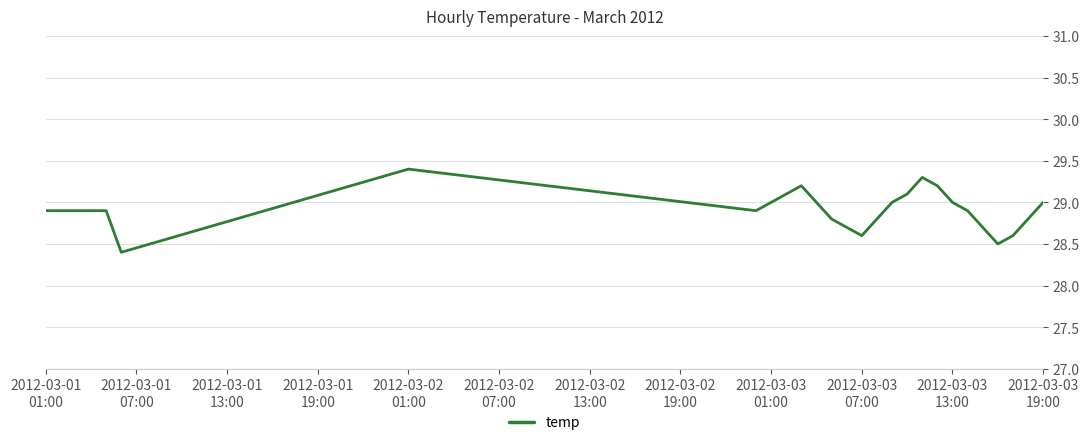

Reading left to right, extract all data points from this chart.

28.9	28.9	28.9	28.9	28.9	28.4	29.4	28.9	29.0	29.1	29.2	29.0	28.8	28.7	28.6	28.8	29.0	29.1	29.3	29.2	29.0	28.9	28.7	28.5	28.6	28.8	29.0